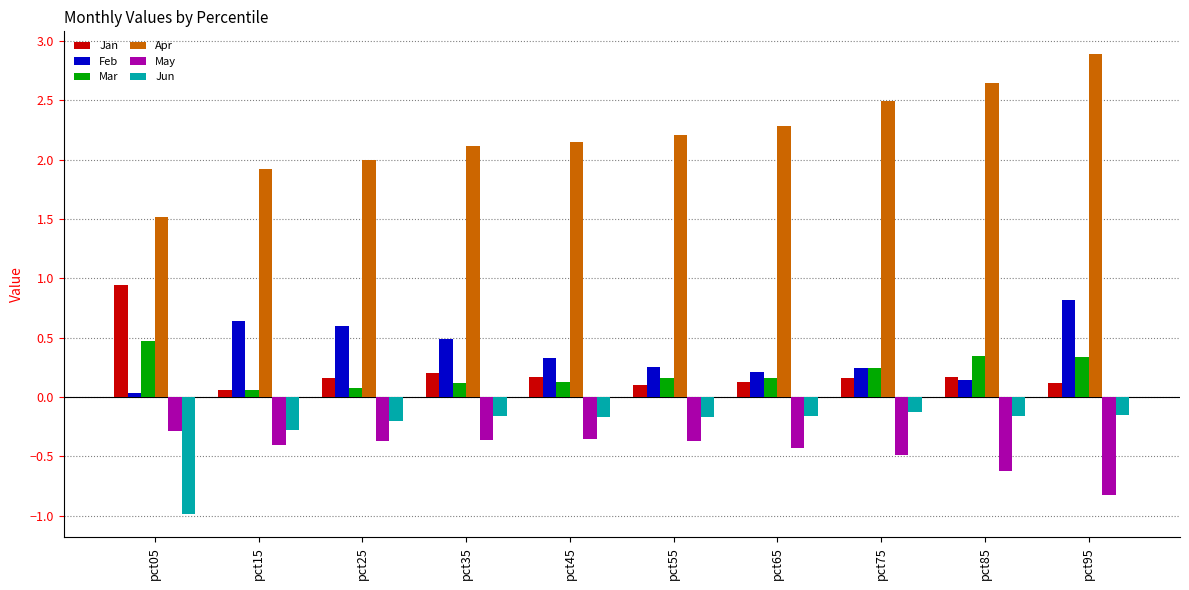

What is the difference between the maximum and minimum values in the Apr series?

1.4